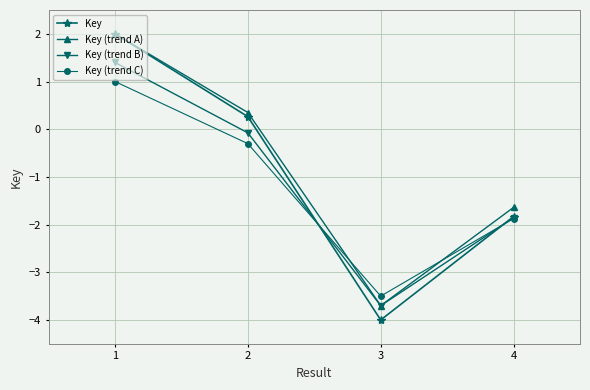

What is the greatest value displayed?

2.0